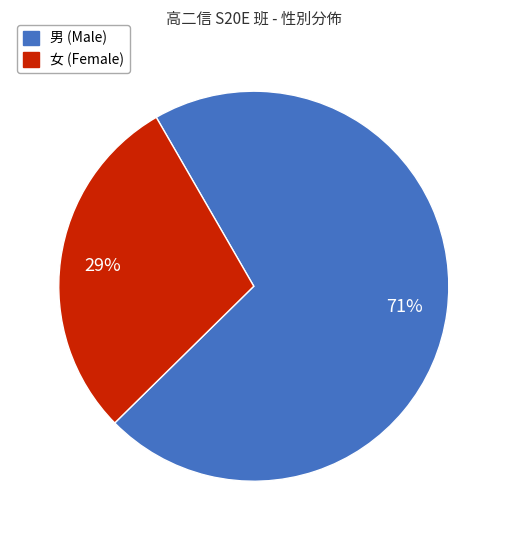

To the nearest percent, what is the difference between the largest and smallest slice percentages?

42%